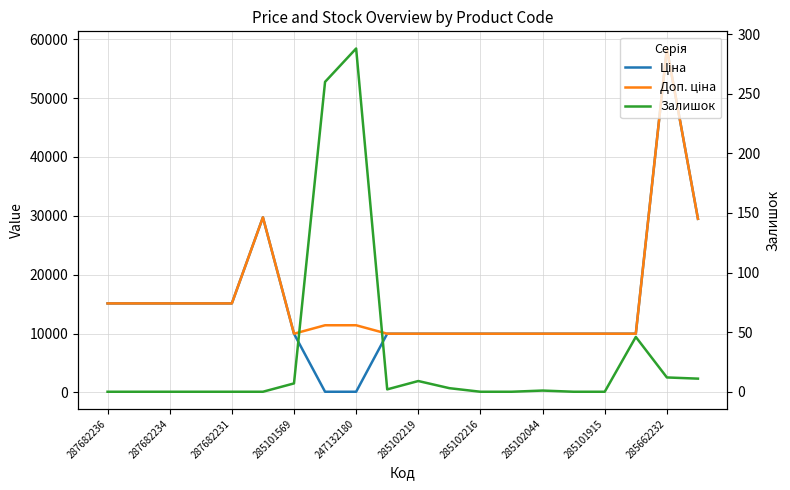

Does the chart display data point markers on the line(s)?

No